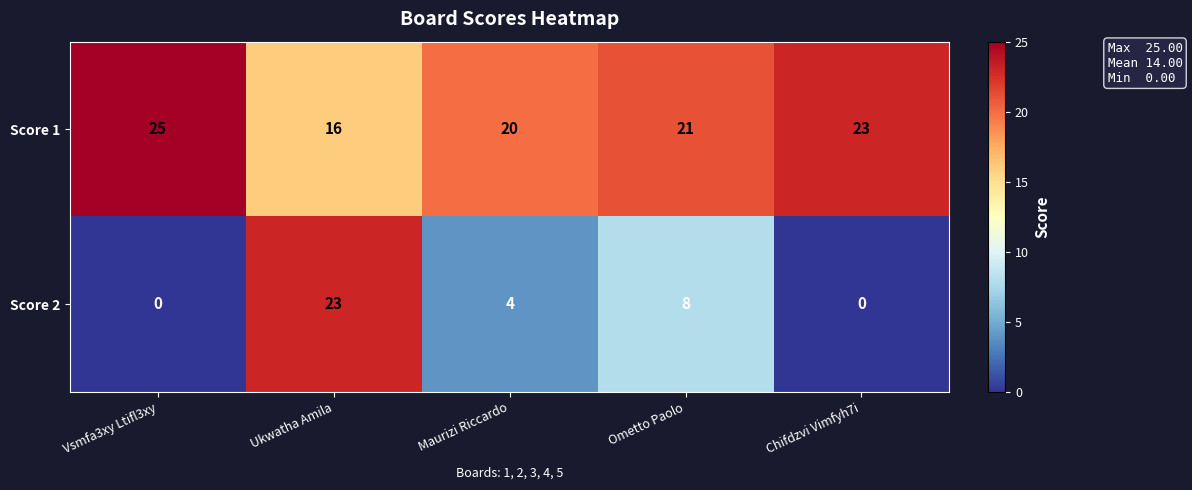

Where does the Score 1 series first go above 21?

Vsmfa3xy Ltifl3xy